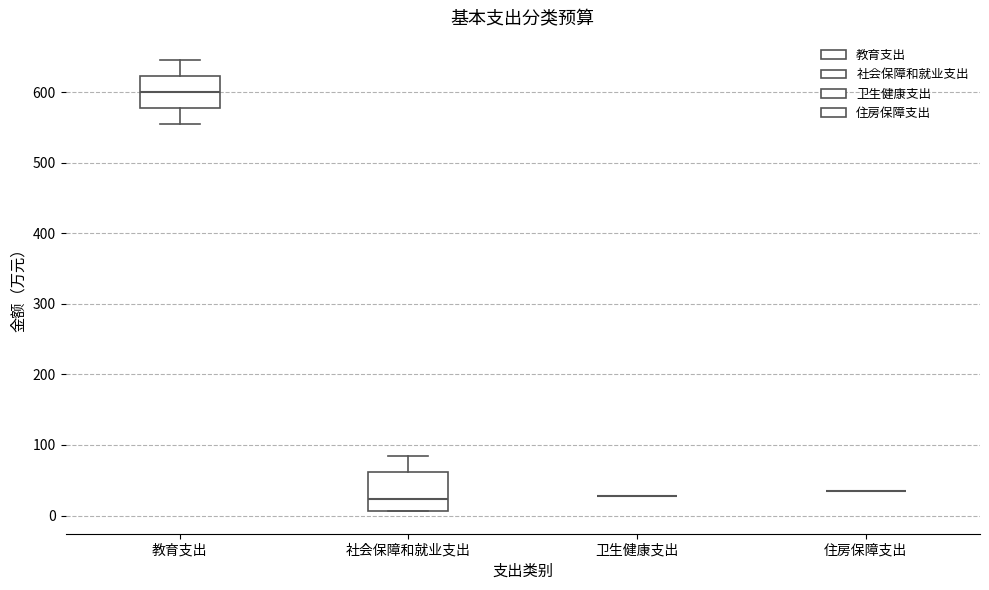

Where is the lower edge of the box for 社会保障和就业支出 on the y-axis? The values are not printed on the chart, so give them approximately, as read against the axis.

10